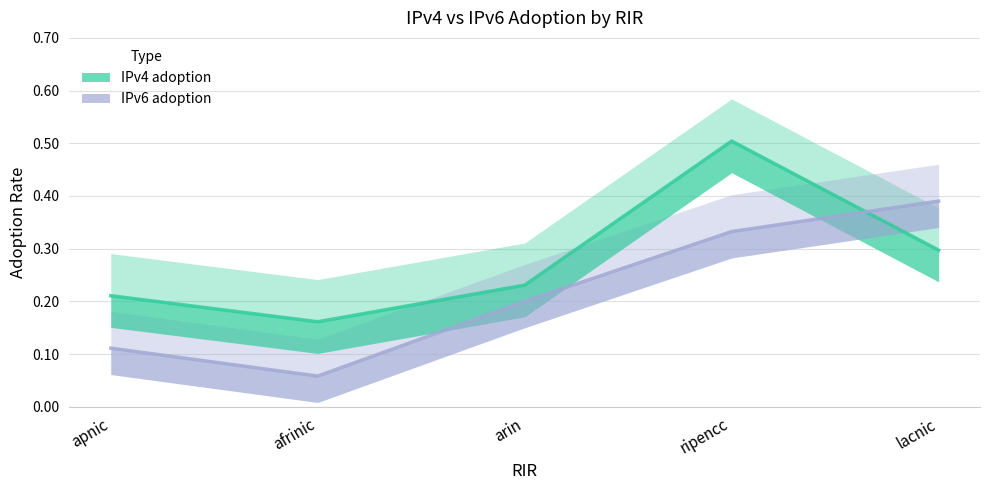

Is it true that IPv6 adoption equals 0.2 at arin?

True